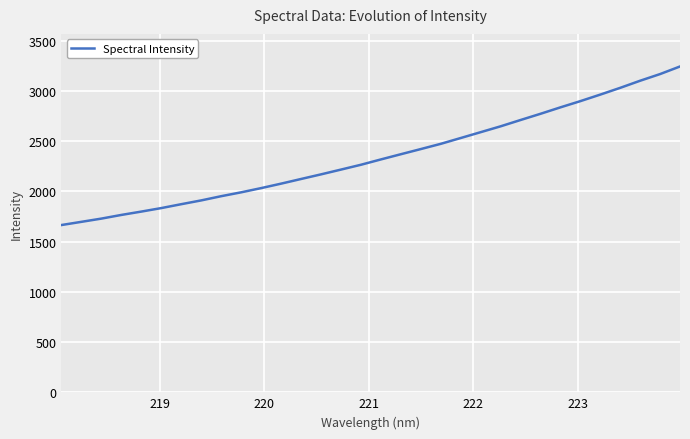

What is the greatest value displayed?

3243.8